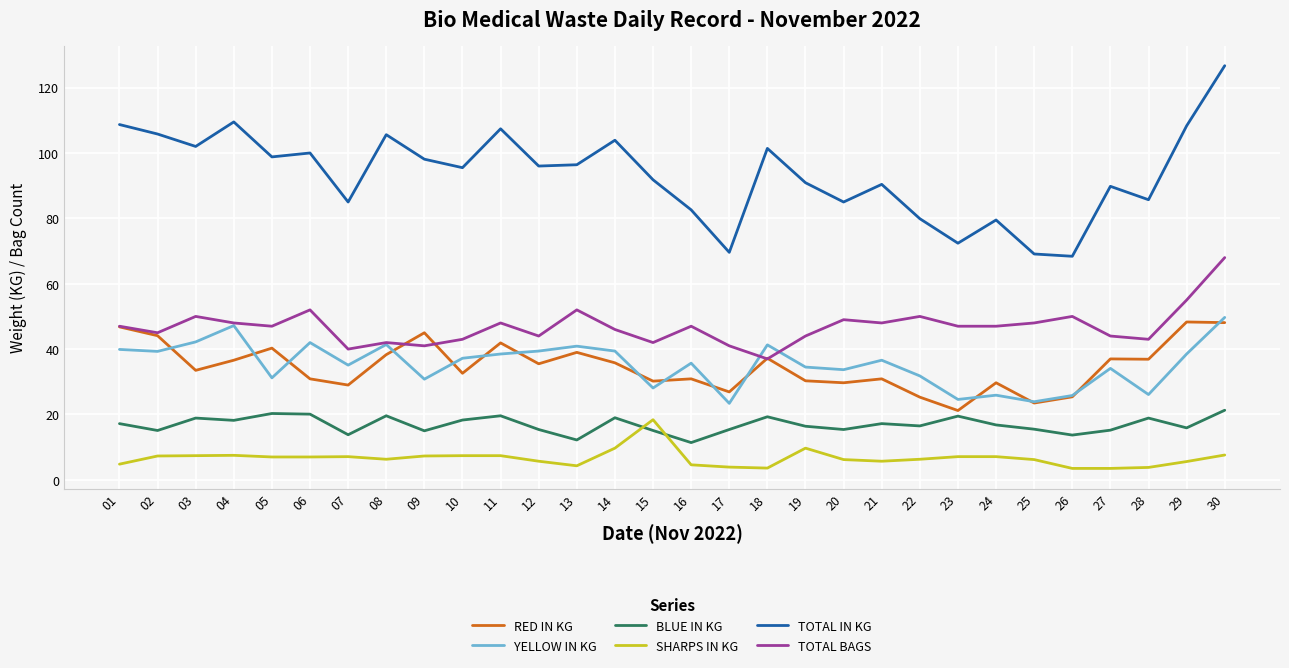

List the series in order of their peak value, lowest first.

SHARPS IN KG, BLUE IN KG, RED IN KG, YELLOW IN KG, TOTAL BAGS, TOTAL IN KG